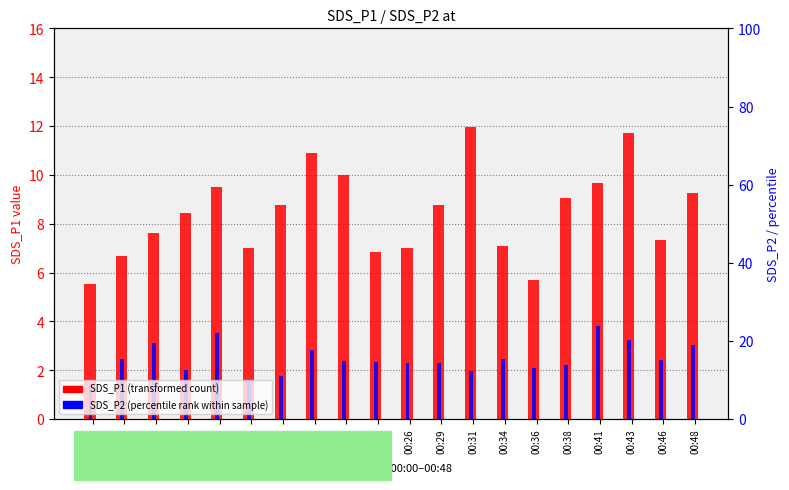

Reading right to left, list all the values displayed in this chart.

SDS_P1 (transformed count): 9.3	7.3	11.7	9.7	9.1	5.7	7.1	11.9	8.8	7.0	6.8	10.0	10.9	8.8	7.0	9.5	8.4	7.6	6.7	5.5
SDS_P2 (percentile rank within sample): 3.0	2.4	3.2	3.8	2.2	2.1	2.5	2.0	2.3	2.3	2.3	2.4	2.8	1.8	1.6	3.5	2.0	3.1	2.5	1.4